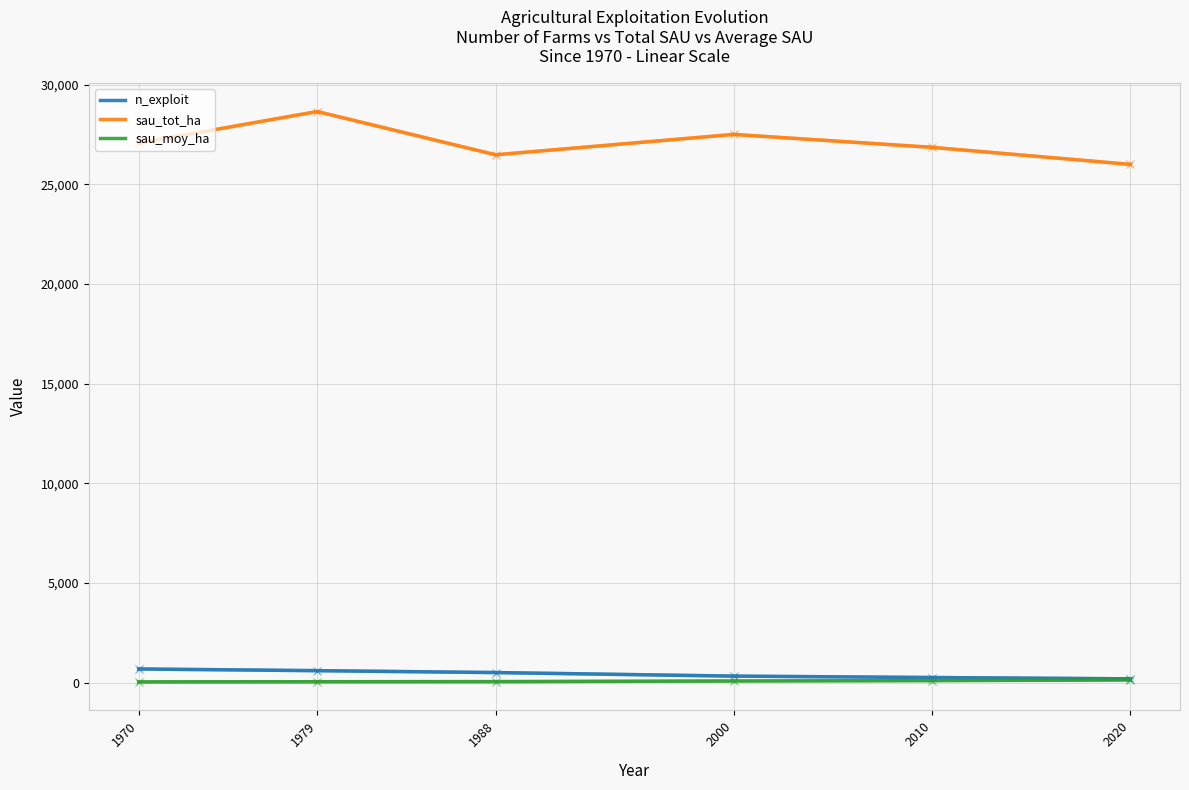

Is the value of n_exploit at 1970 greater than the value of sau_tot_ha at 2000?

No